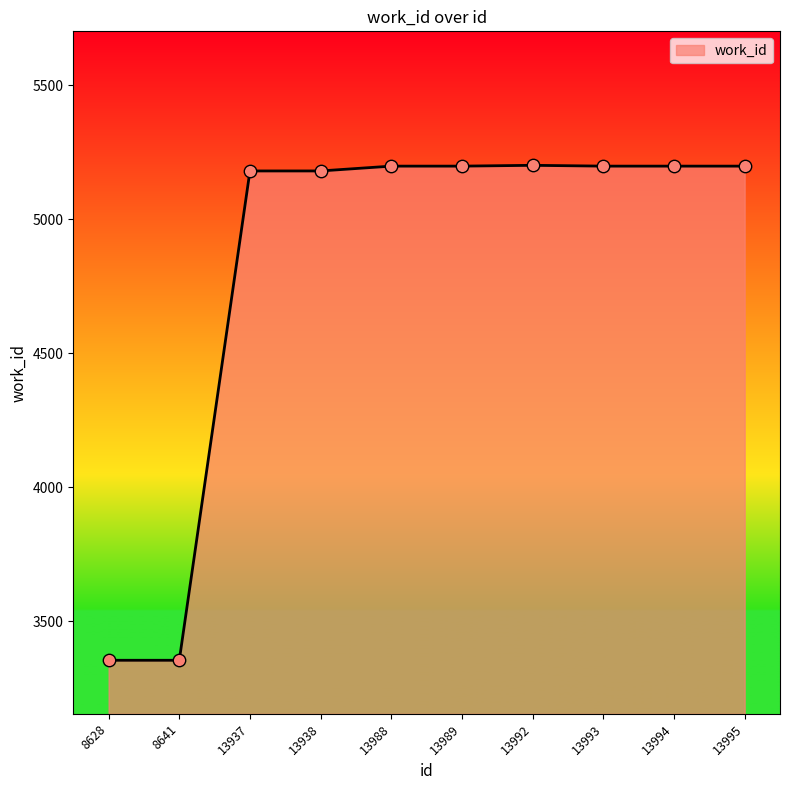

Approximately how many times larger is the value at 13992 compared to 13988?

1.0